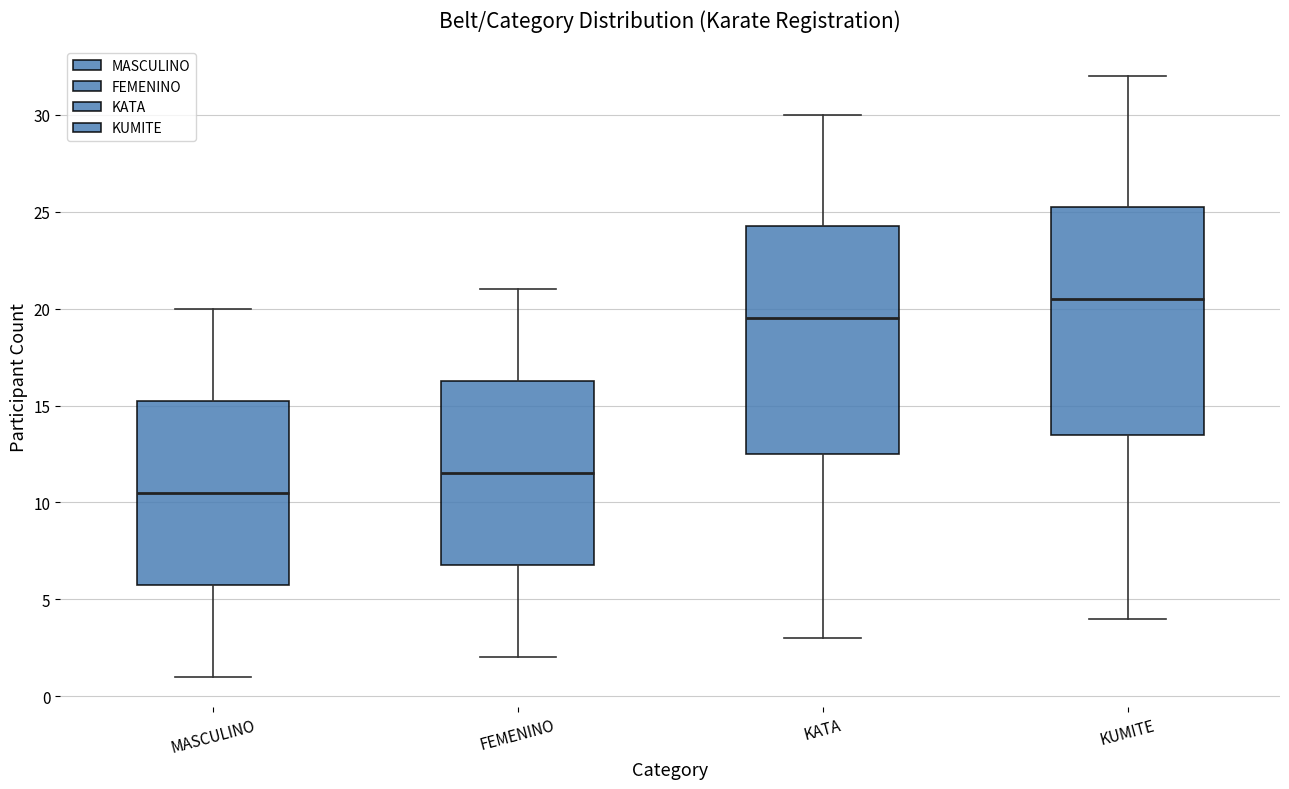

Which box's median line is the lowest?

MASCULINO